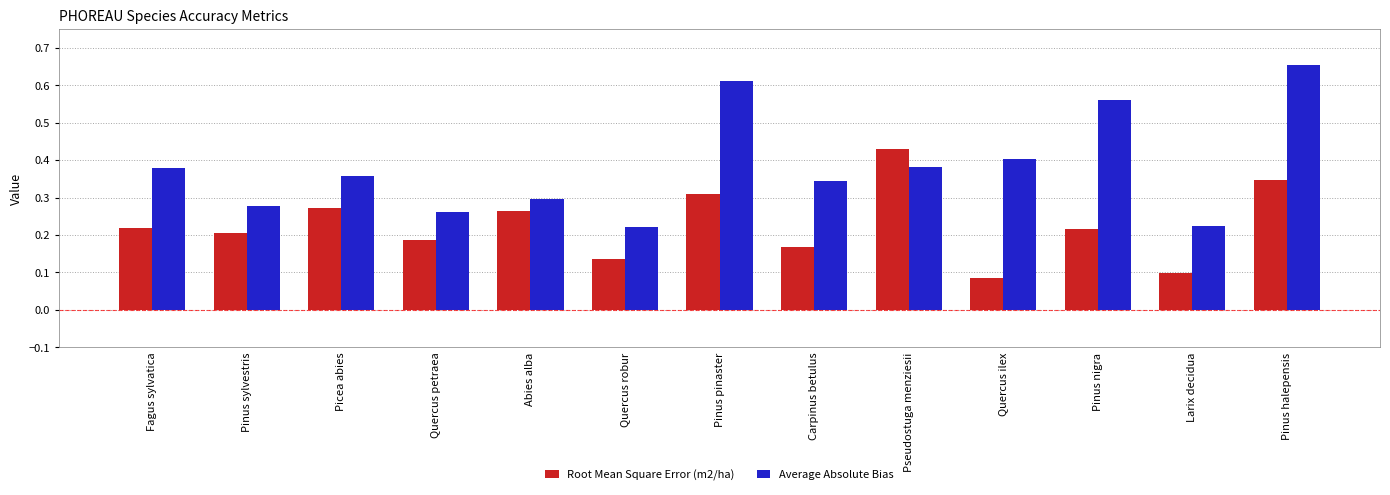

At which category is the sum across all series the highest?

Pinus halepensis